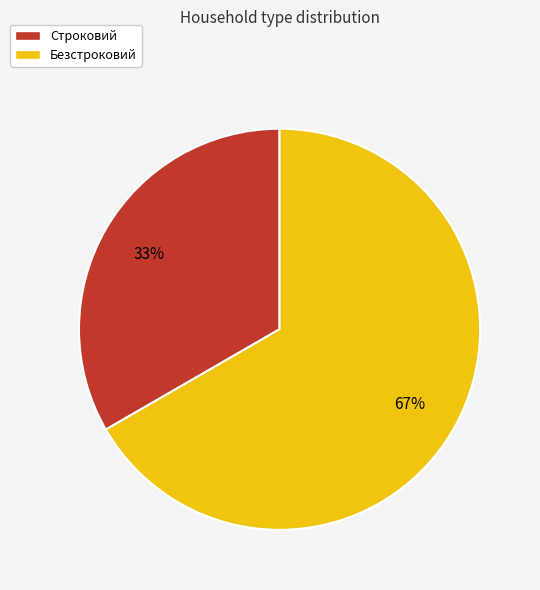

Count the number of slices in the pie.

2